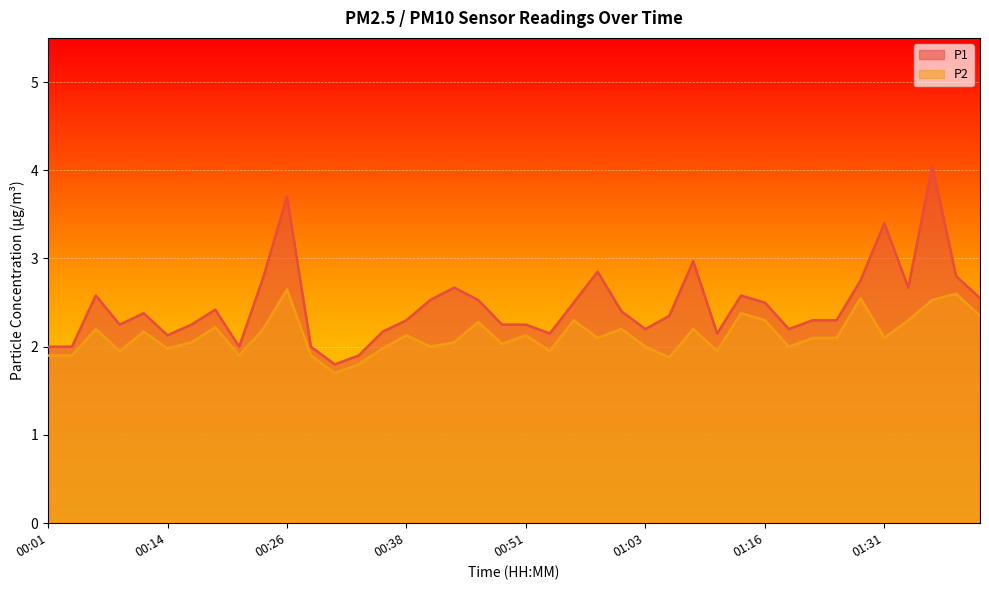

The P1 series shows 1.6 at 00:11. True or false?

False